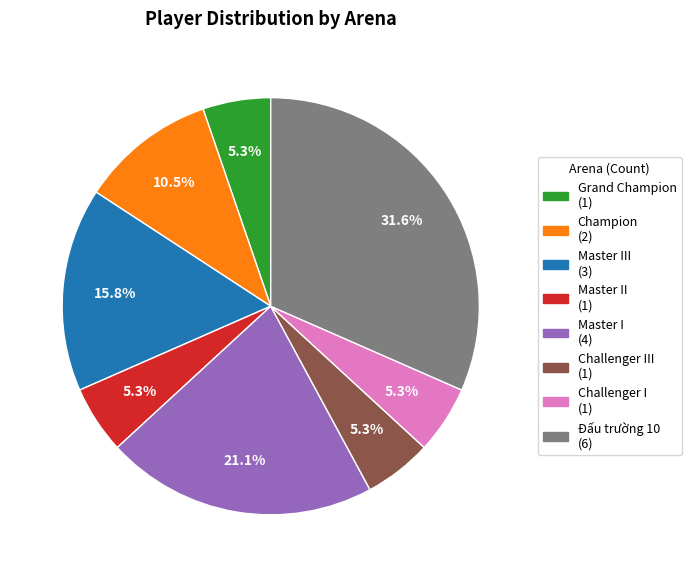

To the nearest percent, what is the average slice percentage?

12%